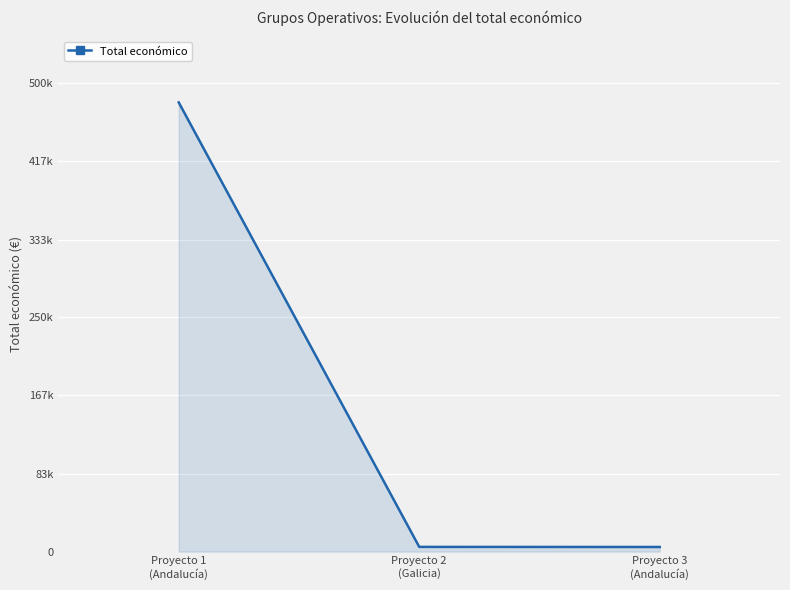

What is the sum of all values?

489445